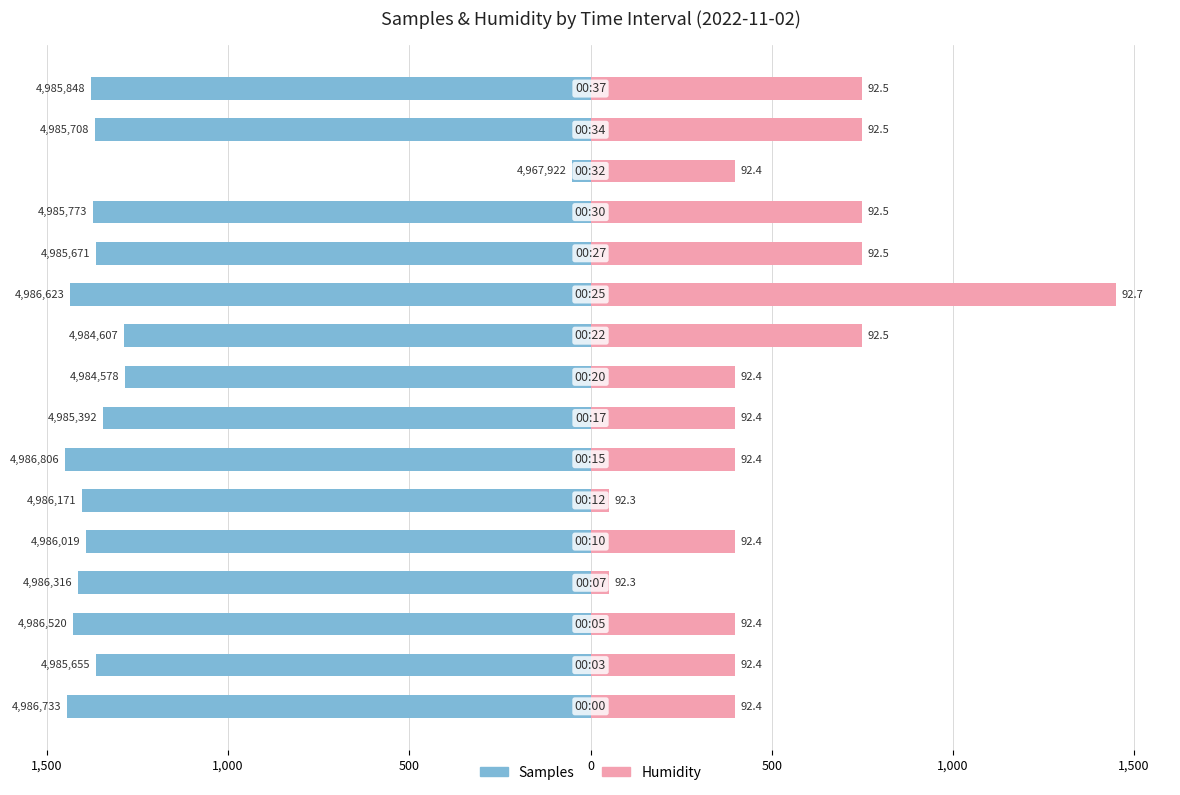

How many bars are there in total?

32